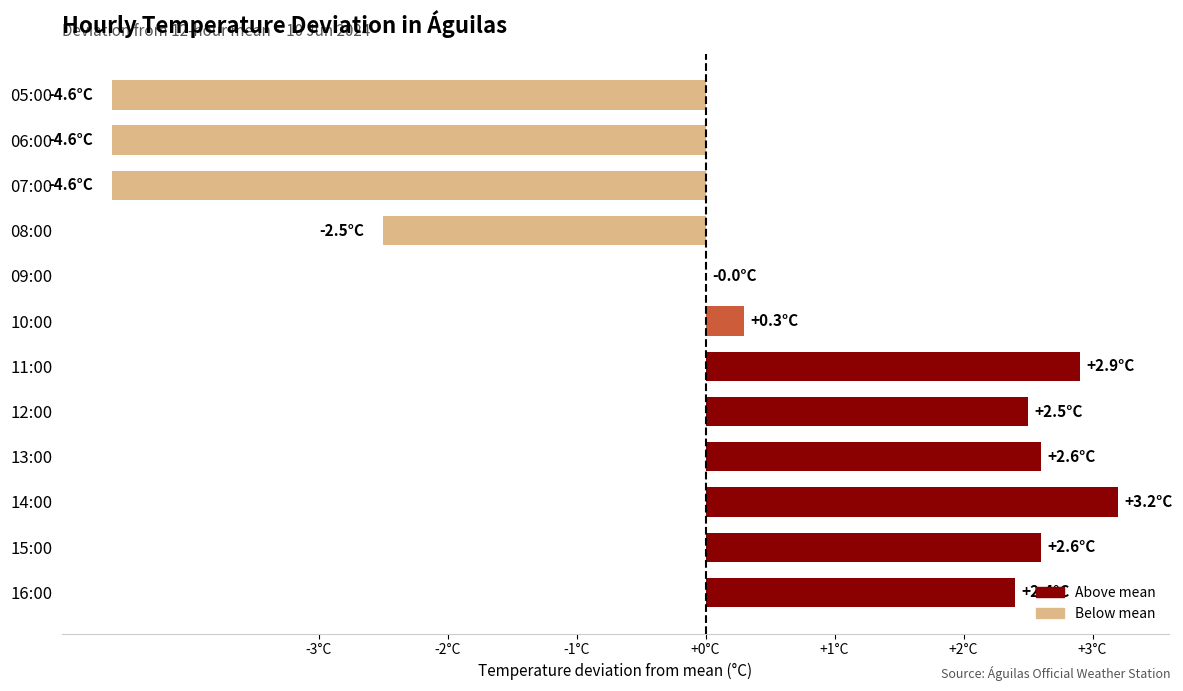

Are the bars horizontal?

Yes